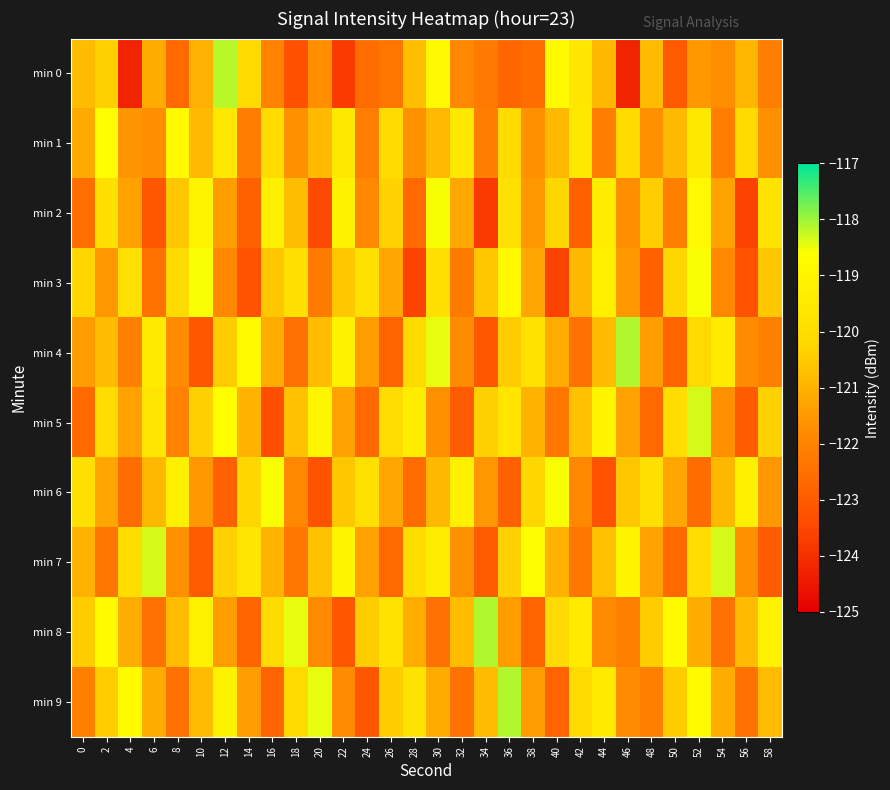

Reading left to right, what are all the values shown in this chart?

min 0: 0=-120.8	2=-120.4	4=-124.2	6=-121.1	8=-122.7	10=-121.0	12=-118.2	14=-120.1	16=-122.1	18=-123.3	20=-121.7	22=-123.8	24=-122.6	26=-122.3	28=-120.7	30=-118.9	32=-121.9	34=-122.2	36=-122.7	38=-122.6	40=-118.8	42=-119.6	44=-120.9	46=-124.2	48=-120.8	50=-123.1	52=-121.5	54=-121.8	56=-120.9	58=-122.1
min 1: 0=-121.2	2=-118.7	4=-121.6	6=-121.8	8=-118.8	10=-120.9	12=-119.6	14=-122.2	16=-120.1	18=-121.7	20=-120.9	22=-119.6	24=-122.2	26=-120.1	28=-121.7	30=-120.9	32=-119.6	34=-122.2	36=-120.1	38=-121.7	40=-120.9	42=-119.6	44=-122.2	46=-120.1	48=-121.7	50=-120.9	52=-119.6	54=-122.2	56=-120.1	58=-121.7
min 2: 0=-122.5	2=-119.9	4=-121.3	6=-123.1	8=-120.6	10=-119.0	12=-121.4	14=-122.9	16=-119.2	18=-120.8	20=-123.5	22=-119.1	24=-121.9	26=-120.3	28=-122.7	30=-118.6	32=-121.2	34=-123.8	36=-119.9	38=-121.6	40=-120.2	42=-122.9	44=-119.3	46=-121.8	48=-120.5	50=-122.1	52=-118.9	54=-121.3	56=-123.6	58=-119.8
min 3: 0=-120.2	2=-121.6	4=-119.9	6=-122.5	8=-120.1	10=-118.6	12=-121.9	14=-123.2	16=-120.6	18=-119.9	20=-122.2	22=-120.6	24=-119.9	26=-121.2	28=-123.6	30=-119.9	32=-122.2	34=-120.6	36=-118.9	38=-121.2	40=-123.6	42=-120.9	44=-119.2	46=-121.6	48=-122.9	50=-120.2	52=-118.6	54=-121.9	56=-123.2	58=-120.6
min 4: 0=-121.5	2=-120.8	4=-122.1	6=-119.5	8=-121.8	10=-123.1	12=-120.5	14=-118.8	16=-121.1	18=-122.5	20=-120.8	22=-119.1	24=-121.5	26=-122.8	28=-120.1	30=-118.5	32=-121.8	34=-123.1	36=-120.5	38=-119.8	40=-121.1	42=-122.5	44=-120.8	46=-118.1	48=-121.5	50=-122.8	52=-120.1	54=-119.5	56=-121.8	58=-122.1
min 5: 0=-122.7	2=-120.0	4=-121.3	6=-119.7	8=-122.0	10=-120.3	12=-118.7	14=-121.0	16=-123.3	18=-120.7	20=-119.0	22=-121.3	24=-122.7	26=-120.0	28=-119.3	30=-121.7	32=-123.0	34=-120.3	36=-119.7	38=-121.0	40=-122.3	42=-120.7	44=-119.0	46=-121.3	48=-122.7	50=-120.0	52=-118.3	54=-121.7	56=-123.0	58=-120.3
min 6: 0=-119.9	2=-121.2	4=-122.6	6=-120.9	8=-119.2	10=-121.6	12=-122.9	14=-120.2	16=-118.6	18=-121.9	20=-123.2	22=-120.6	24=-119.9	26=-121.2	28=-122.6	30=-120.9	32=-119.2	34=-121.6	36=-122.9	38=-120.2	40=-118.6	42=-121.9	44=-123.2	46=-120.6	48=-119.9	50=-121.2	52=-122.6	54=-120.9	56=-119.2	58=-121.6
min 7: 0=-121.0	2=-122.3	4=-120.0	6=-118.3	8=-121.7	10=-123.0	12=-120.3	14=-119.7	16=-121.0	18=-122.3	20=-120.7	22=-119.0	24=-121.3	26=-122.7	28=-120.0	30=-119.3	32=-121.7	34=-123.0	36=-120.3	38=-118.7	40=-121.0	42=-122.3	44=-120.7	46=-119.0	48=-121.3	50=-122.7	52=-120.0	54=-118.3	56=-121.7	58=-123.0
min 8: 0=-120.5	2=-118.8	4=-121.1	6=-122.5	8=-120.8	10=-119.1	12=-121.5	14=-122.8	16=-120.1	18=-118.5	20=-121.8	22=-123.1	24=-120.5	26=-119.8	28=-121.1	30=-122.5	32=-120.8	34=-118.1	36=-121.5	38=-122.8	40=-120.1	42=-119.5	44=-121.8	46=-122.1	48=-120.5	50=-118.8	52=-121.1	54=-122.5	56=-120.8	58=-119.1
min 9: 0=-122.1	2=-120.5	4=-118.8	6=-121.1	8=-122.5	10=-120.8	12=-119.1	14=-121.5	16=-122.8	18=-120.1	20=-118.5	22=-121.8	24=-123.1	26=-120.5	28=-119.8	30=-121.1	32=-122.5	34=-120.8	36=-118.1	38=-121.5	40=-122.8	42=-120.1	44=-119.5	46=-121.8	48=-122.1	50=-120.5	52=-118.8	54=-121.1	56=-122.5	58=-120.8